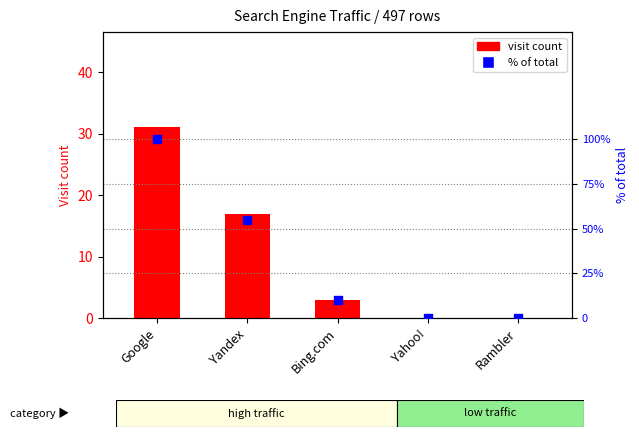

Which series contains the lowest Y value?

visit count